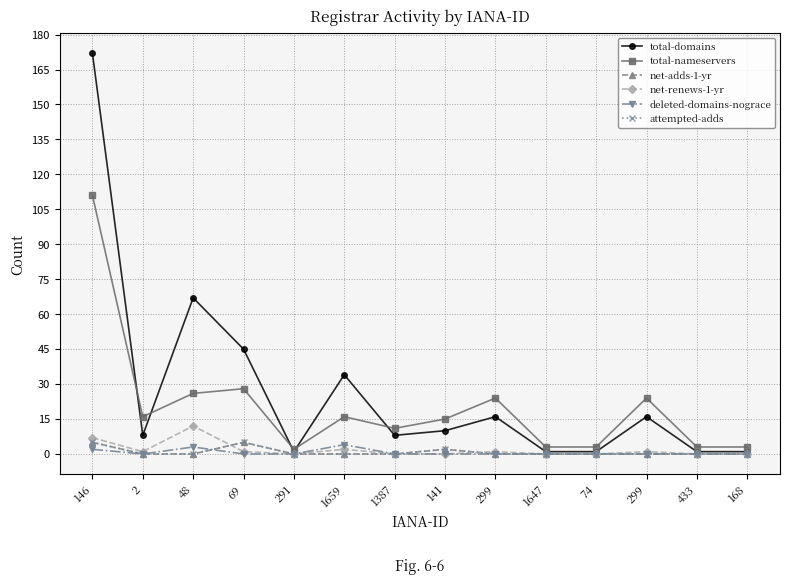

The value of total-domains at 2 is 8. True or false?

True